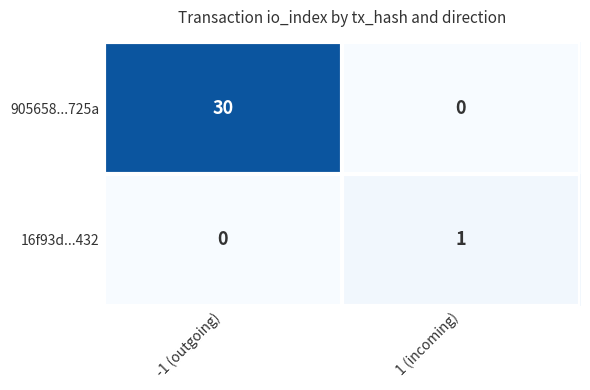

How many series are shown in this chart?

2